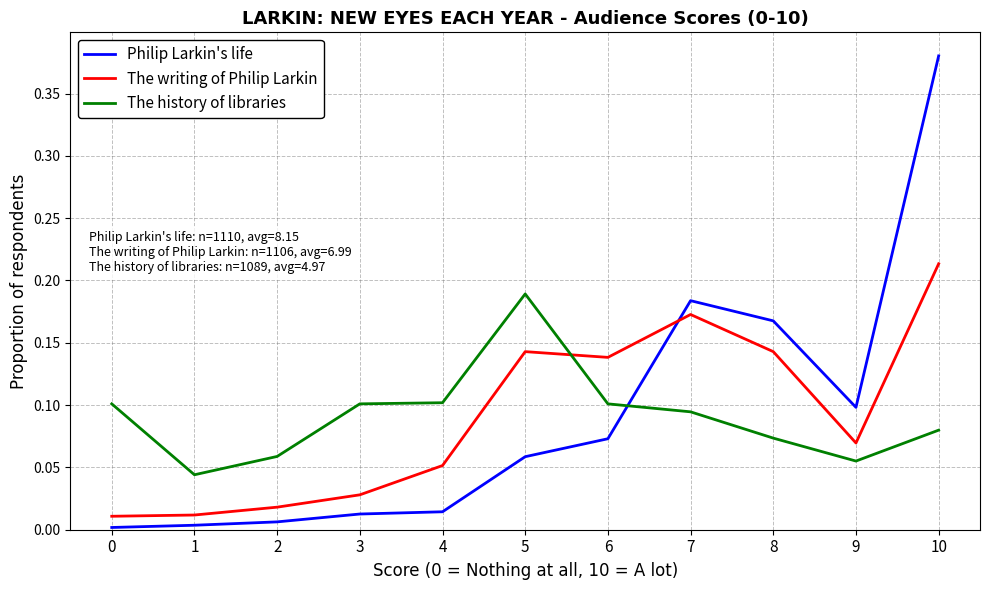

Is the value of The history of libraries at 10 greater than the value of The writing of Philip Larkin at 2?

Yes